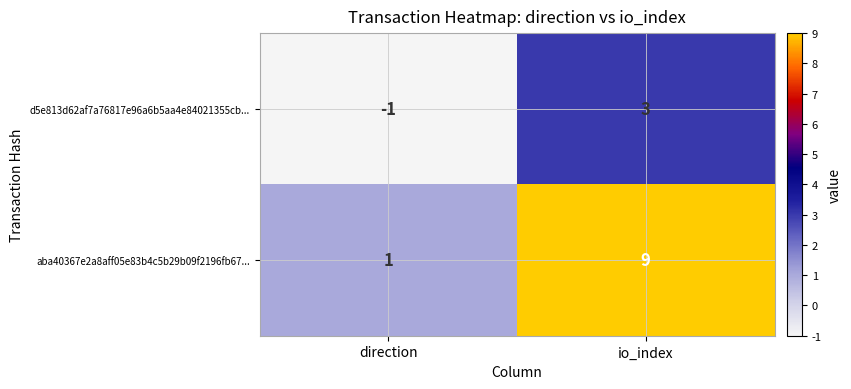

Rank the series by their average value, from highest to lowest.

aba40367e2a8aff05e83b4c5b29b09f2196fb67..., d5e813d62af7a76817e96a6b5aa4e84021355cb...